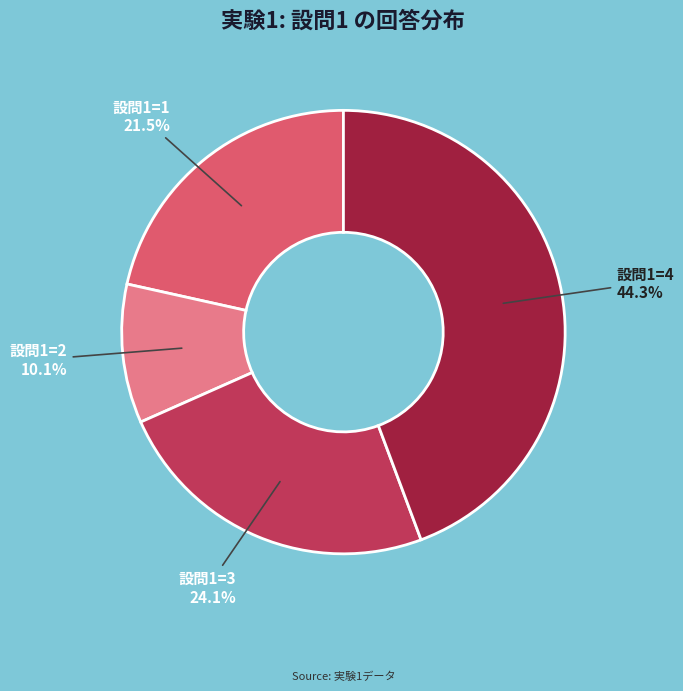

How many slices are in this pie chart?

4